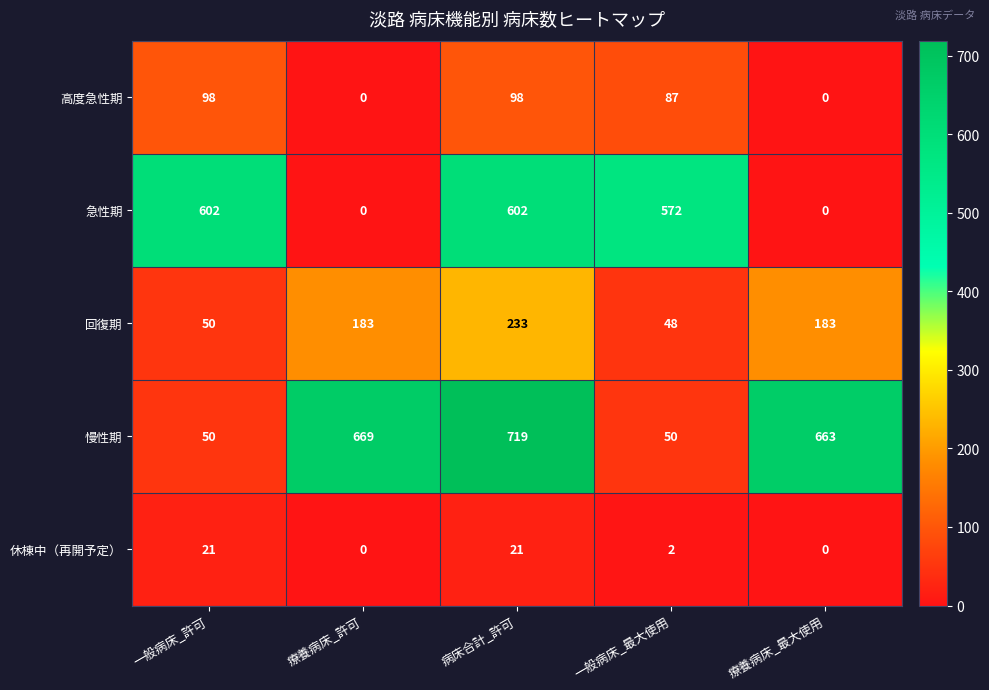

Between 一般病床_許可 and 病床合計_許可, which series saw the biggest shift?

慢性期